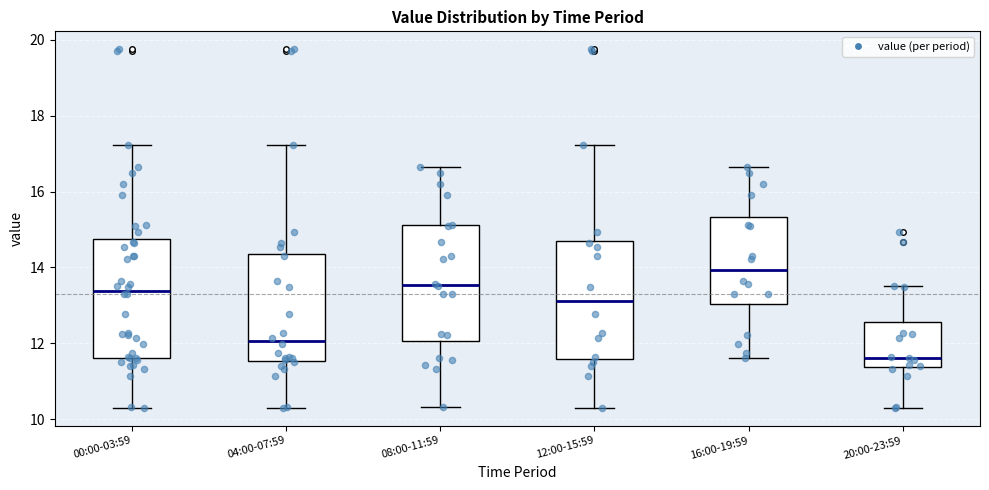

Which box has the highest median line?

16:00-19:59